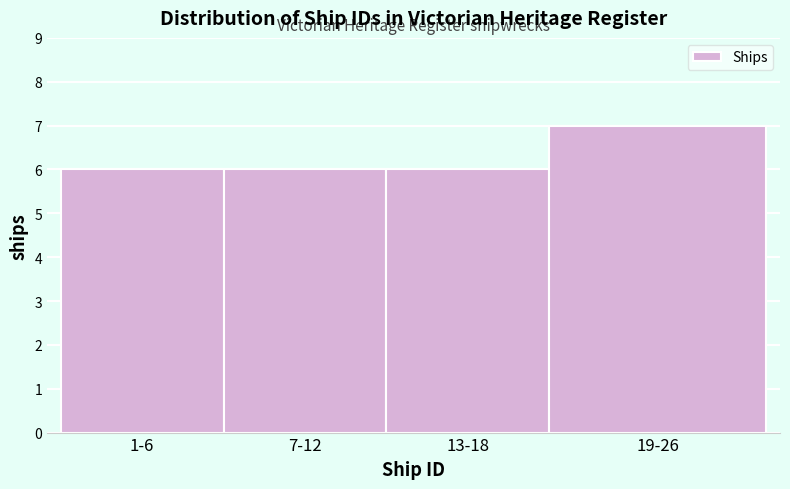

Reading left to right, transcribe all the data shown in this chart.

1-6=6	7-12=6	13-18=6	19-26=7